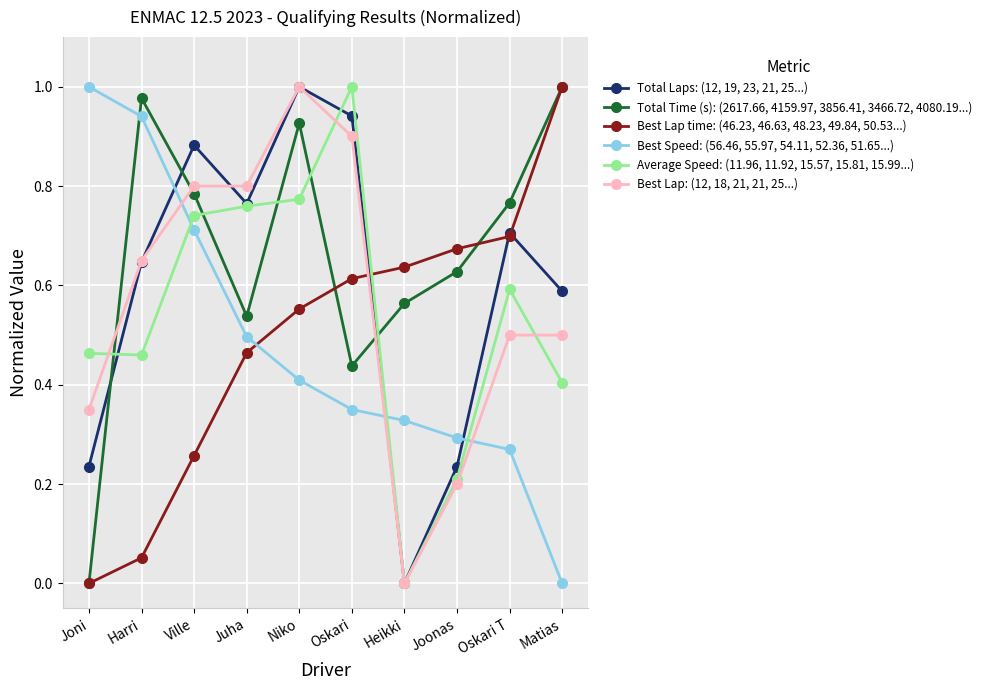

Rank the series at Oskari from lowest to highest value.

Best Speed: (56.46, 55.97, 54.11, 52.36, 51.65...), Total Time (s): (2617.66, 4159.97, 3856.41, 3466.72, 4080.19...), Best Lap time: (46.23, 46.63, 48.23, 49.84, 50.53...), Best Lap: (12, 18, 21, 21, 25...), Total Laps: (12, 19, 23, 21, 25...), Average Speed: (11.96, 11.92, 15.57, 15.81, 15.99...)